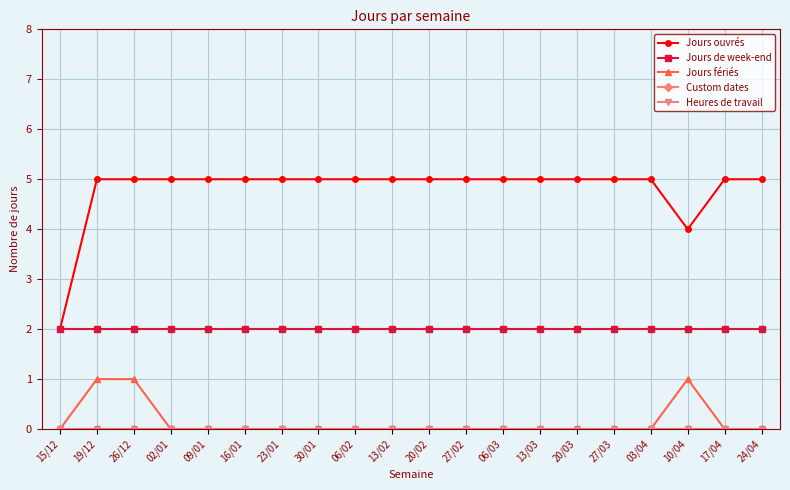

What position from the right is 10/04?

3